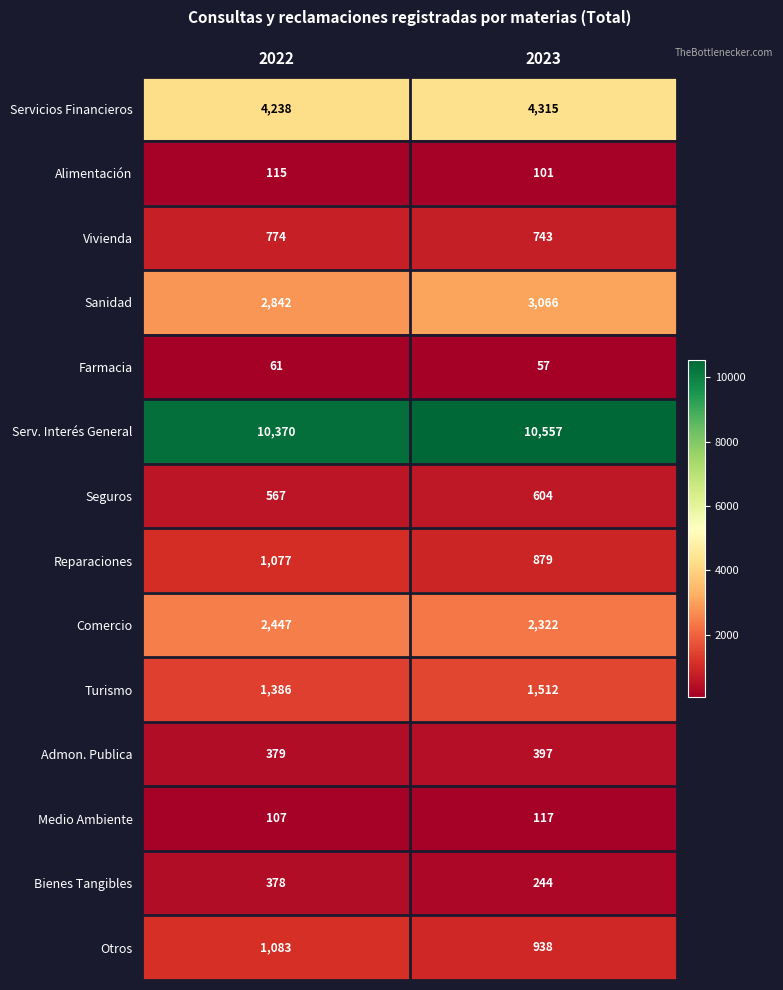

Where is Medio Ambiente nearest to the value 112?

2022